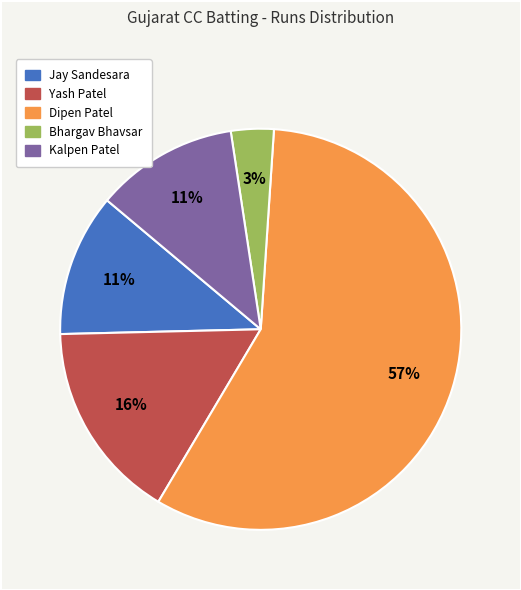

What percentage is the Yash Patel slice, to the nearest percent?

16%